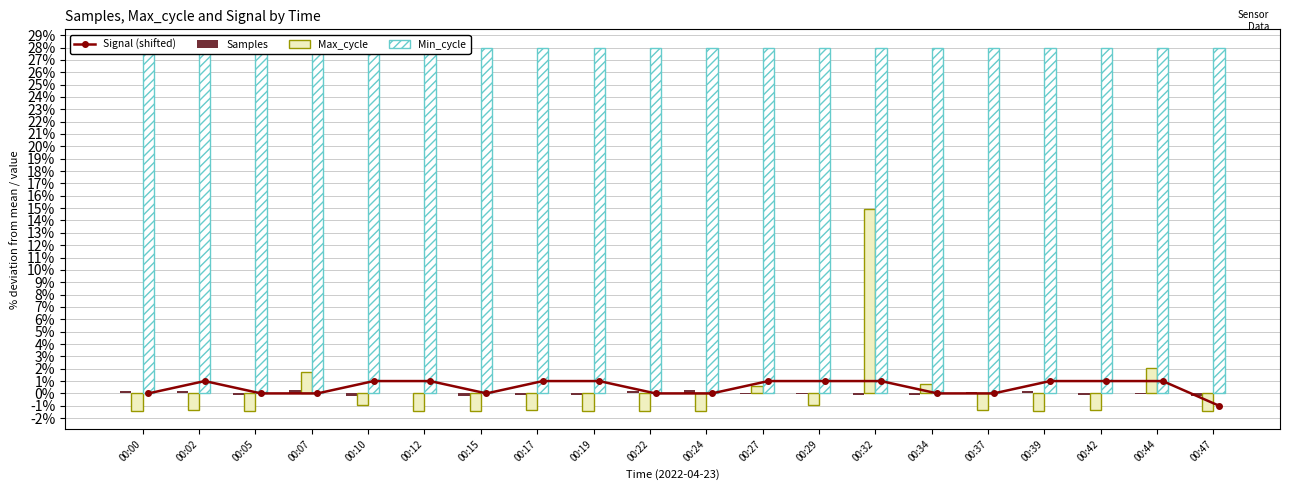

How many values in the Samples series are below 0?

12